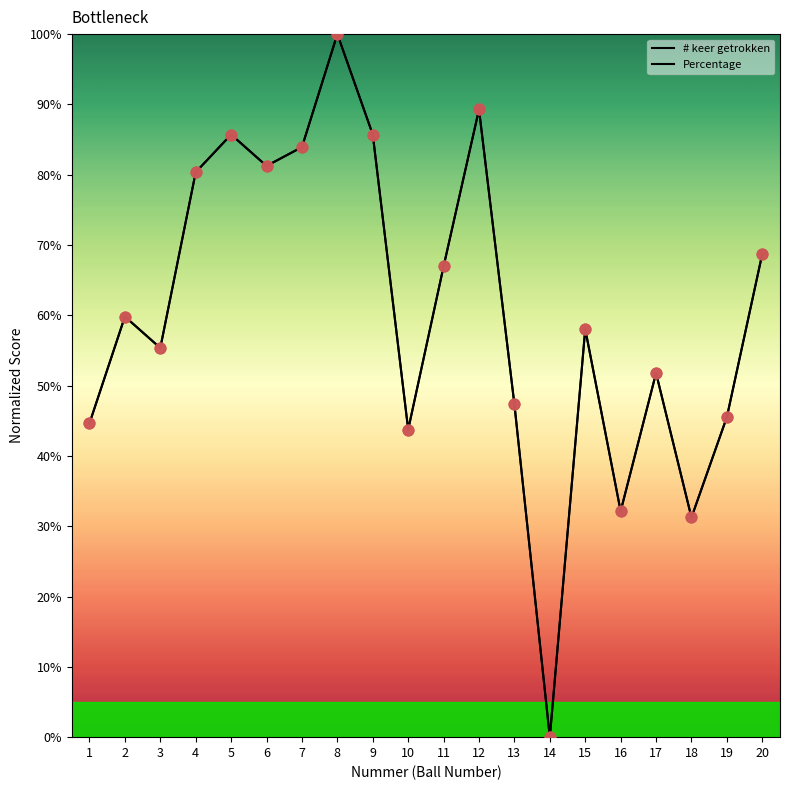

Is the value of Percentage at 11 greater than the value of # keer getrokken at 11?

No